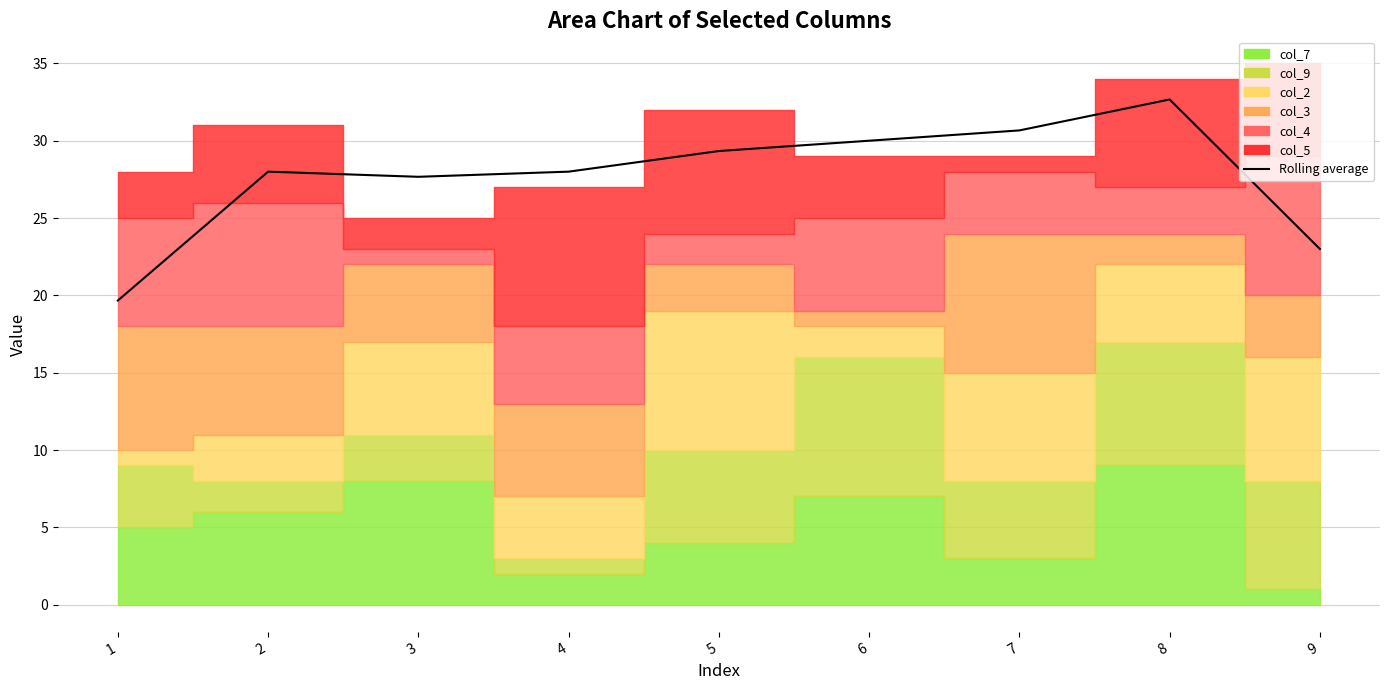

What is the maximum value shown in the chart?

32.7